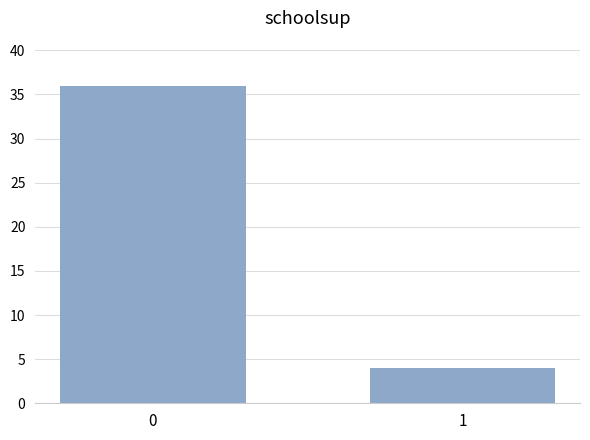

What is the average value?

20